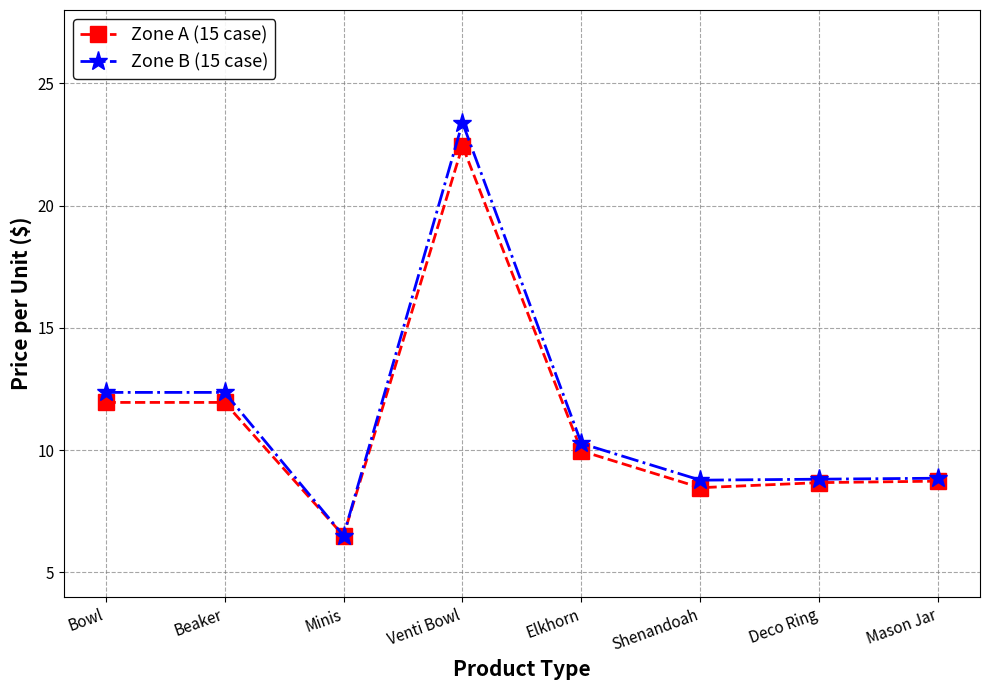

True or false: Zone B (15 case) has more than 2 interior local peaks.

False